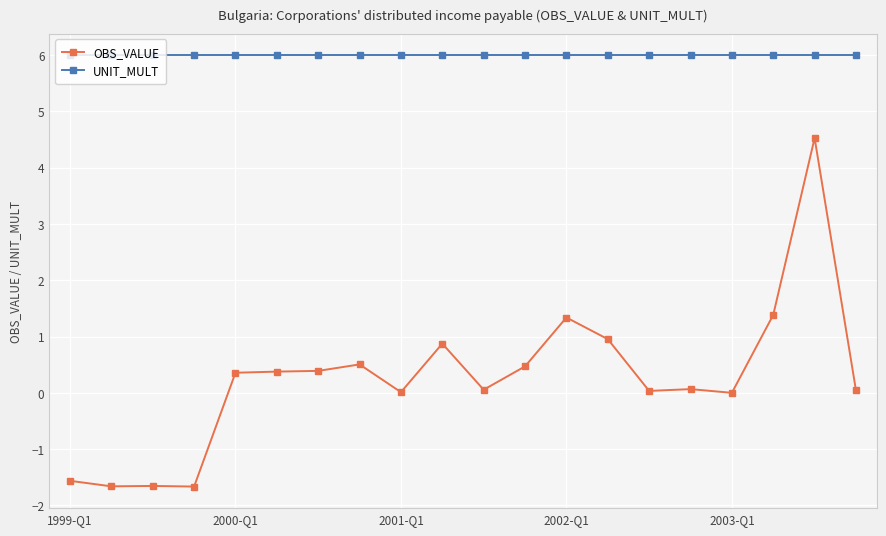

What is the sum of all UNIT_MULT values?

120.0